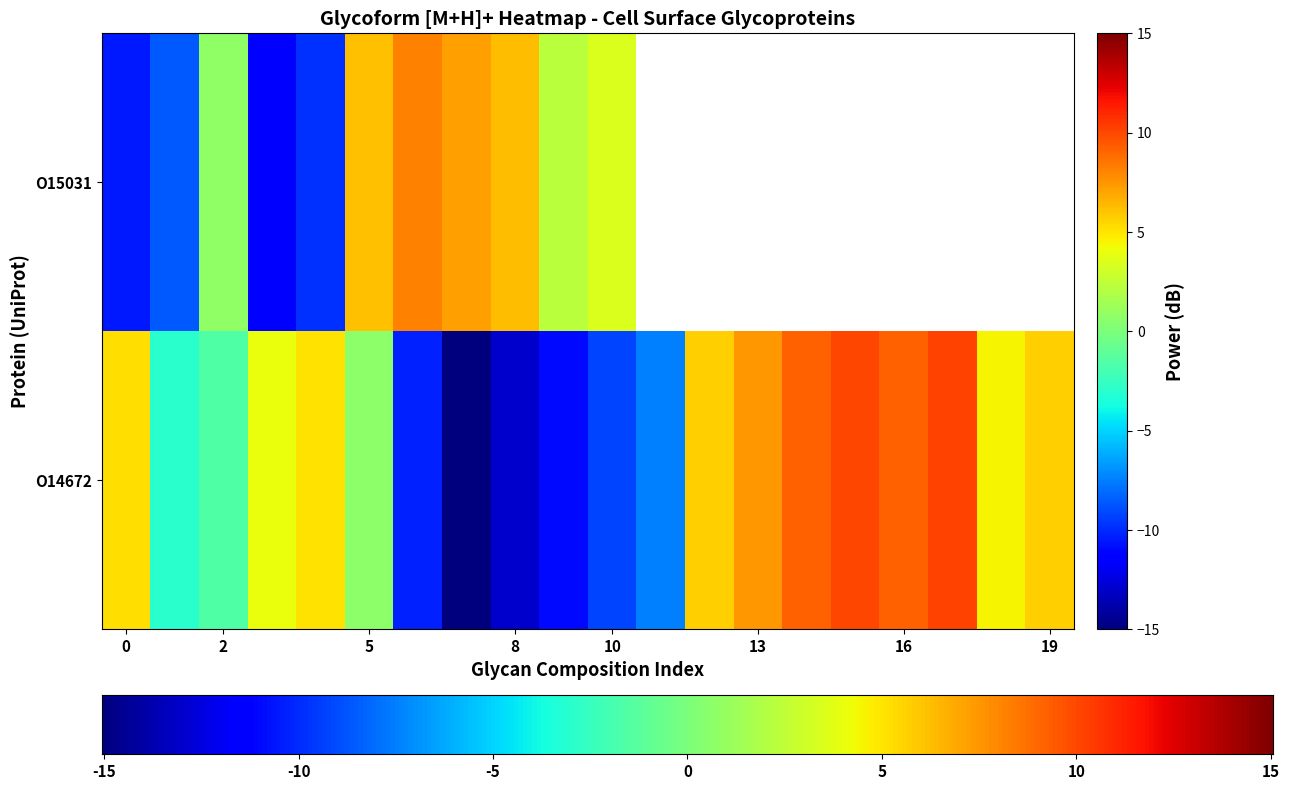

What is the ratio of the value at 19 to the value at 15?

0.6